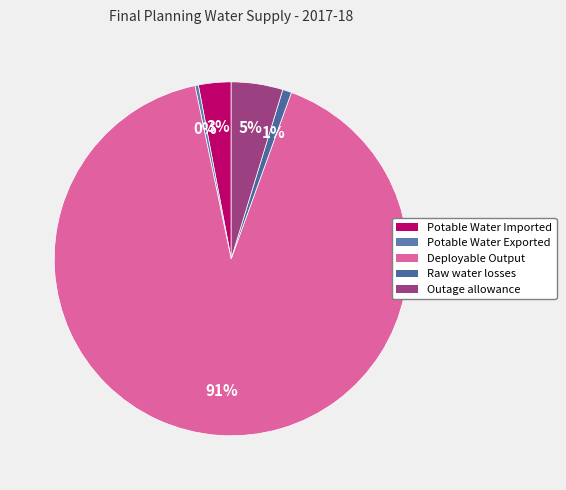

To the nearest percent, what is the difference between the Raw water losses and Outage allowance slice percentages?

4%